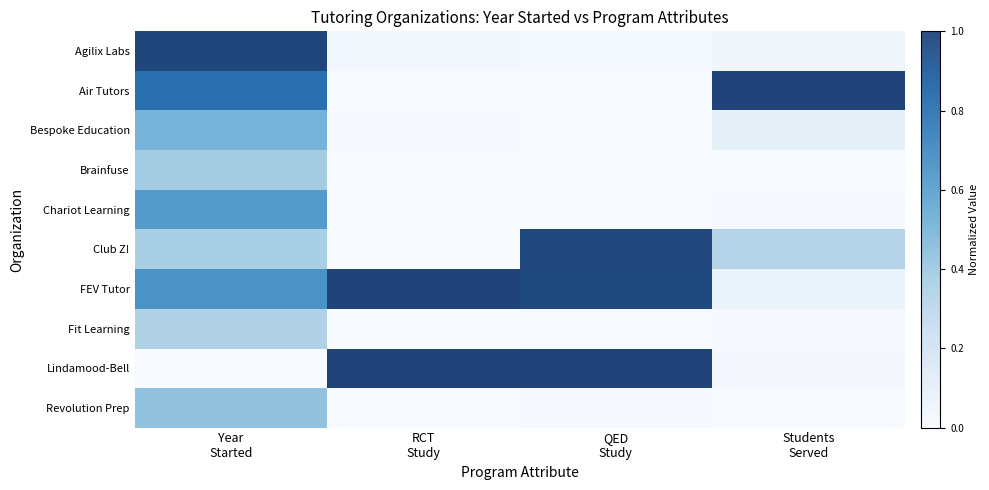

Rank the series at QED Study from highest to lowest value.

Lindamood-Bell, Club Z!, FEV Tutor, Agilix Labs, Revolution Prep, Fit Learning, Air Tutors, Bespoke Education, Brainfuse, Chariot Learning